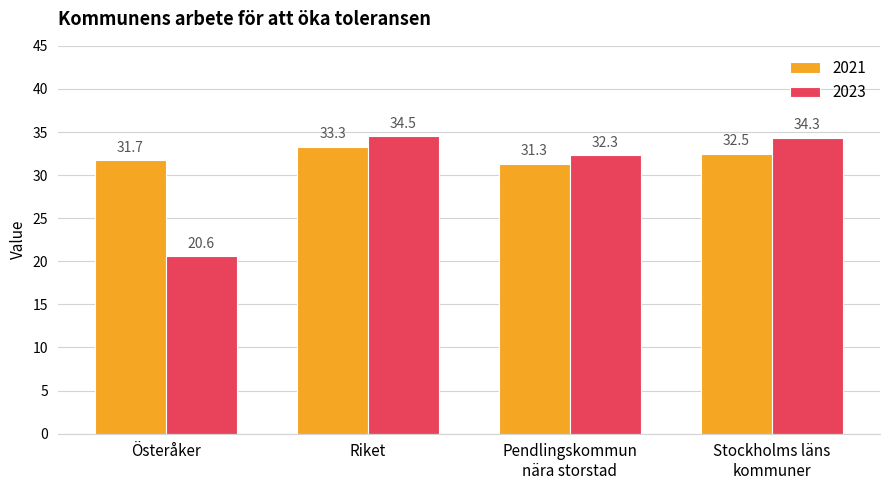

What is the difference between the highest and lowest values at Riket?

1.2